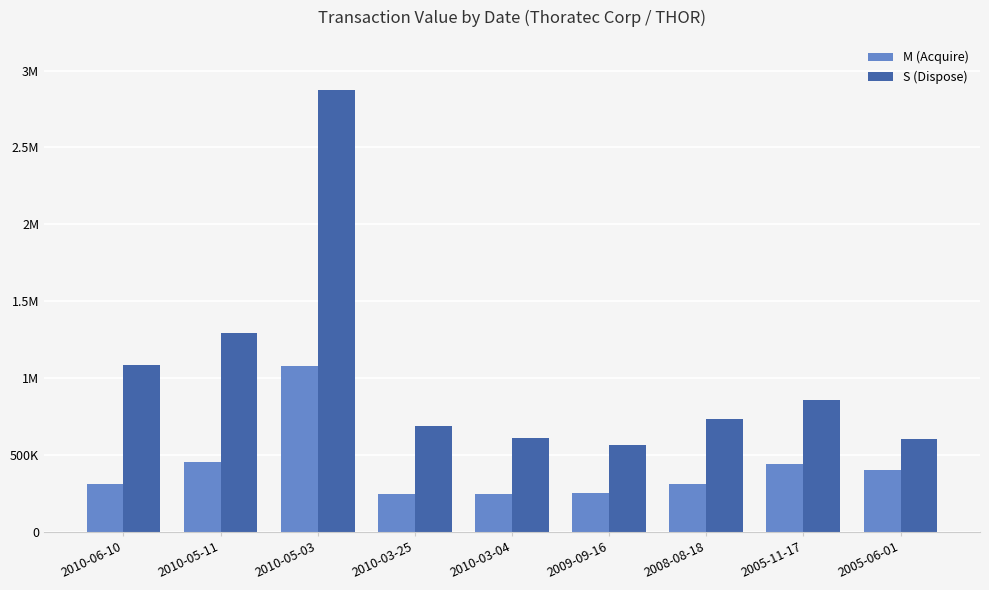

What is the minimum value for S (Dispose)?

565000